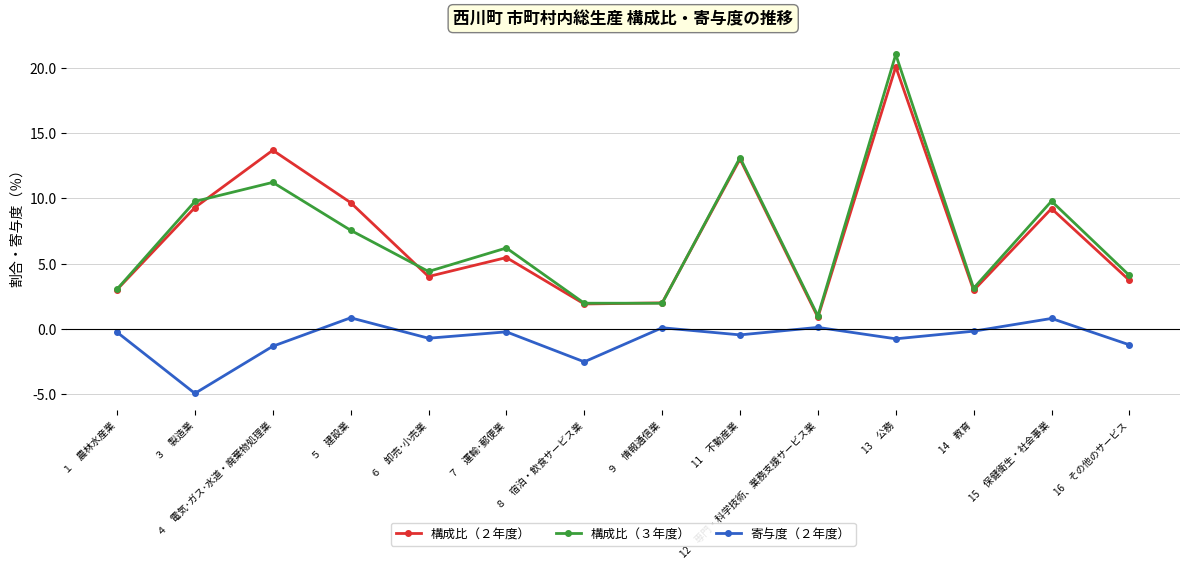

True or false: 構成比（３年度） has more than 2 points higher than both neighbors.

True